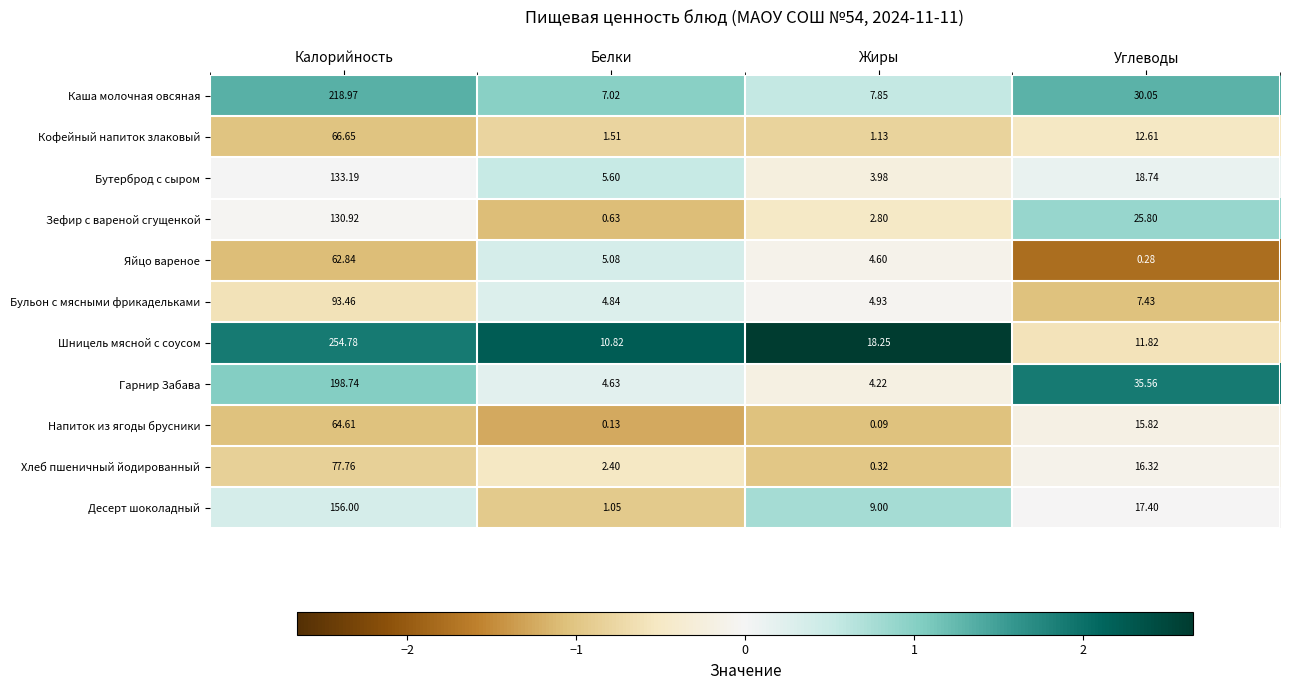

Which series has the largest range (max minus min)?

Шницель мясной с соусом